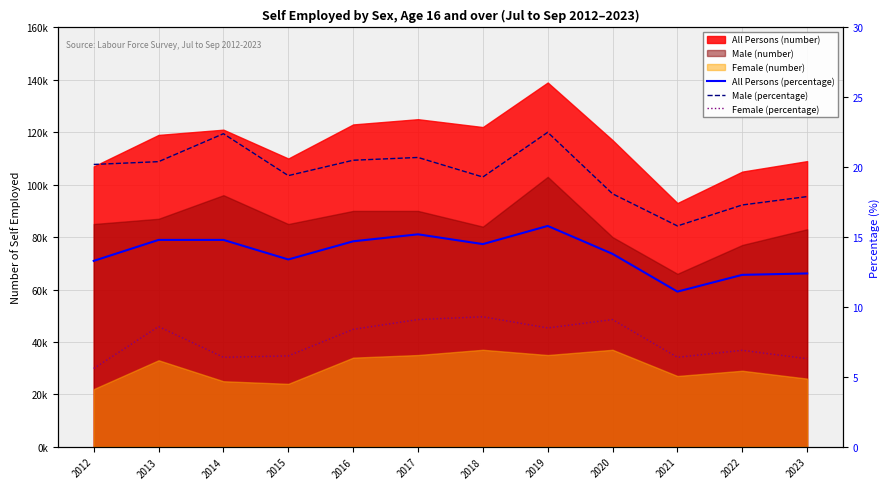

How many lines are shown in the chart?

3